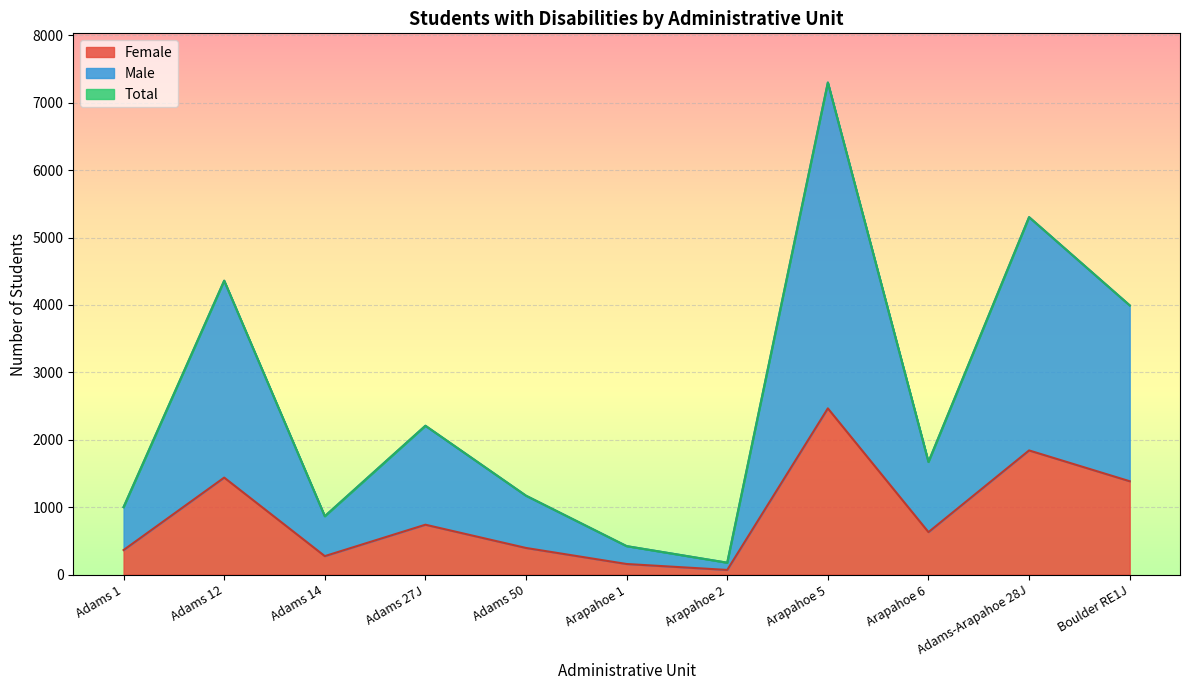

At which label does Female reach its peak?

Arapahoe 5